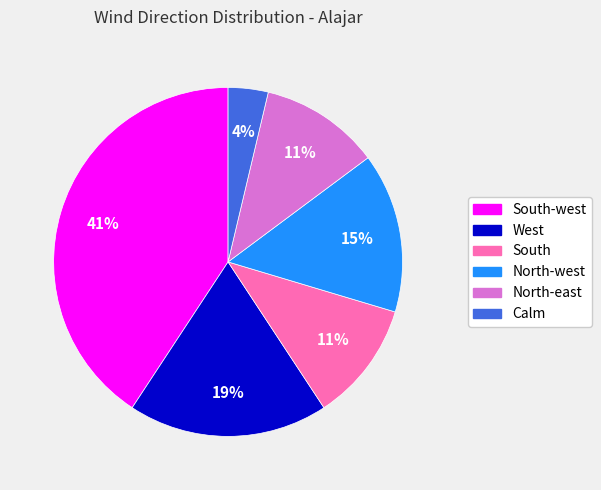

Is there a majority slice in this chart?

No